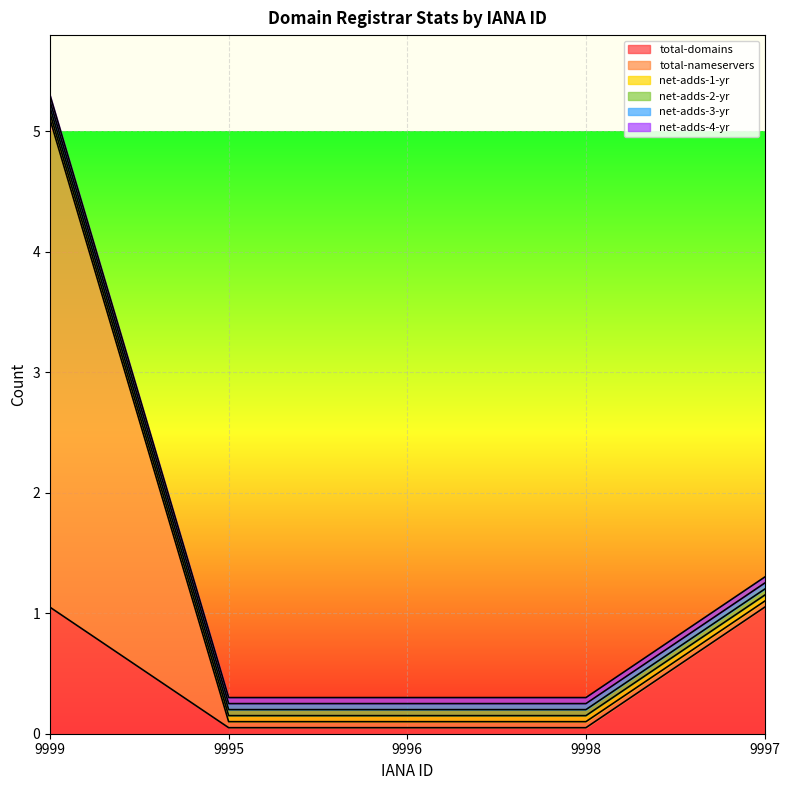

List the series in order of their peak value, highest first.

total-nameservers, total-domains, net-adds-1-yr, net-adds-2-yr, net-adds-3-yr, net-adds-4-yr